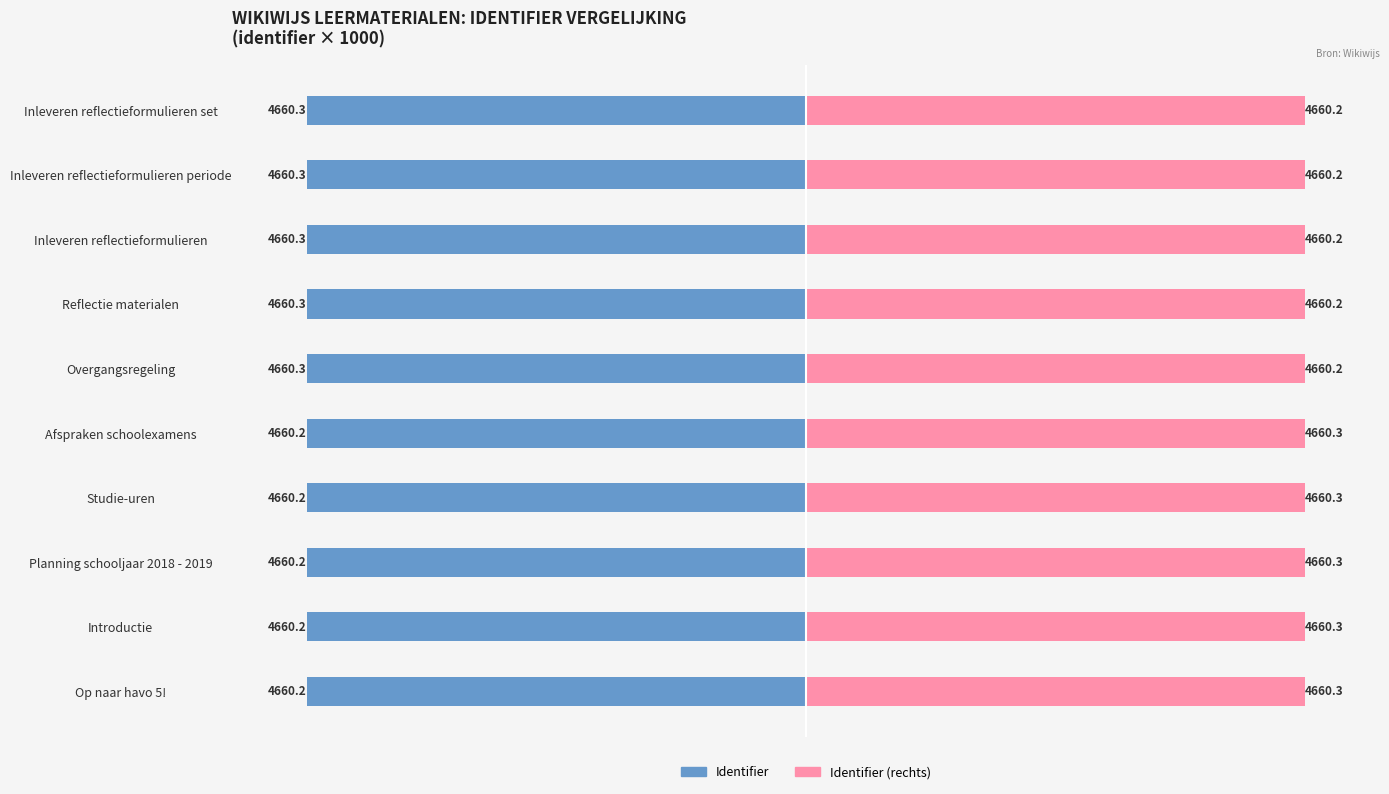

Count the Identifier (rechts) values in the range 4660 to 4661.

10